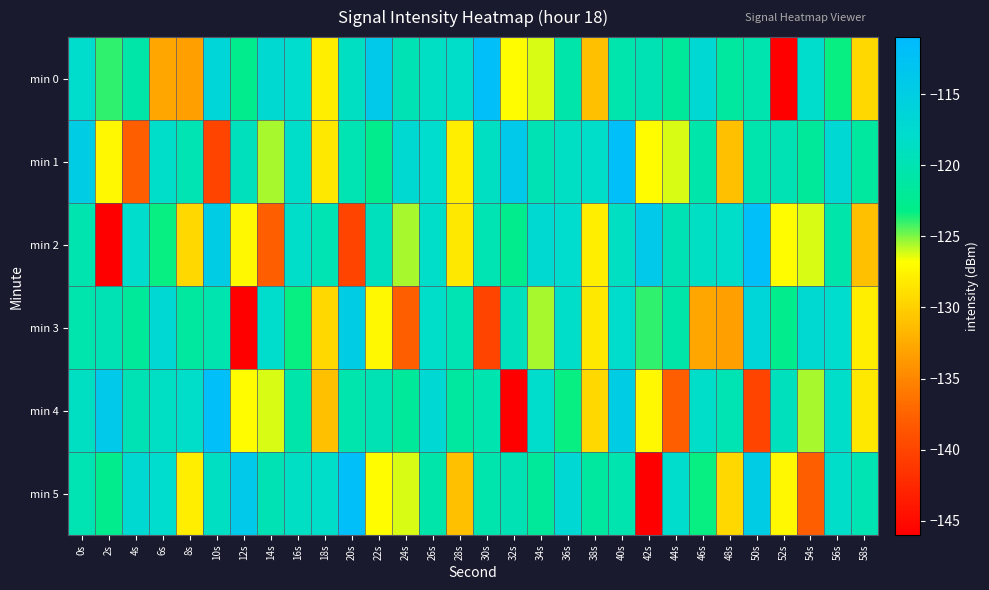

Reading right to left, list all the values displayed in this chart.

min 0: 58s=-129.4	56s=-123.3	54s=-118.0	52s=-146.0	50s=-120.3	48s=-121.4	46s=-117.0	44s=-121.8	42s=-119.9	40s=-120.3	38s=-131.0	36s=-120.6	34s=-126.2	32s=-126.9	30s=-111.8	28s=-118.4	26s=-118.7	24s=-119.8	22s=-114.1	20s=-118.8	18s=-127.9	16s=-117.9	14s=-117.2	12s=-122.8	10s=-116.5	8s=-133.2	6s=-132.8	4s=-120.8	2s=-123.9	0s=-118.1
min 1: 58s=-121.4	56s=-117.0	54s=-121.8	52s=-119.9	50s=-120.3	48s=-131.0	46s=-120.6	44s=-126.2	42s=-126.9	40s=-111.8	38s=-118.4	36s=-118.7	34s=-119.8	32s=-114.1	30s=-118.8	28s=-127.9	26s=-117.9	24s=-117.2	22s=-122.8	20s=-119.9	18s=-128.4	16s=-118.4	14s=-125.5	12s=-119.1	10s=-140.0	8s=-119.9	6s=-118.3	4s=-137.8	2s=-127.2	0s=-114.9
min 2: 58s=-131.0	56s=-120.6	54s=-126.2	52s=-126.9	50s=-111.8	48s=-118.4	46s=-118.7	44s=-119.8	42s=-114.1	40s=-118.8	38s=-127.9	36s=-117.9	34s=-117.2	32s=-122.8	30s=-119.9	28s=-128.4	26s=-118.4	24s=-125.5	22s=-119.1	20s=-140.0	18s=-119.9	16s=-118.3	14s=-137.8	12s=-127.2	10s=-114.9	8s=-129.4	6s=-123.3	4s=-118.0	2s=-146.0	0s=-120.3
min 3: 58s=-127.9	56s=-117.9	54s=-117.2	52s=-122.8	50s=-116.5	48s=-133.2	46s=-132.8	44s=-120.8	42s=-123.9	40s=-118.1	38s=-128.4	36s=-118.4	34s=-125.5	32s=-119.1	30s=-140.0	28s=-119.9	26s=-118.3	24s=-137.8	22s=-127.2	20s=-114.9	18s=-129.4	16s=-123.3	14s=-118.0	12s=-146.0	10s=-120.3	8s=-121.4	6s=-117.0	4s=-121.8	2s=-119.9	0s=-120.3
min 4: 58s=-128.4	56s=-118.4	54s=-125.5	52s=-119.1	50s=-140.0	48s=-119.9	46s=-118.3	44s=-137.8	42s=-127.2	40s=-114.9	38s=-129.4	36s=-123.3	34s=-118.0	32s=-146.0	30s=-120.3	28s=-121.4	26s=-117.0	24s=-121.8	22s=-119.9	20s=-120.3	18s=-131.0	16s=-120.6	14s=-126.2	12s=-126.9	10s=-111.8	8s=-118.4	6s=-118.7	4s=-119.8	2s=-114.1	0s=-118.8
min 5: 58s=-119.9	56s=-118.3	54s=-137.8	52s=-127.2	50s=-114.9	48s=-129.4	46s=-123.3	44s=-118.0	42s=-146.0	40s=-120.3	38s=-121.4	36s=-117.0	34s=-121.8	32s=-119.9	30s=-120.3	28s=-131.0	26s=-120.6	24s=-126.2	22s=-126.9	20s=-111.8	18s=-118.4	16s=-118.7	14s=-119.8	12s=-114.1	10s=-118.8	8s=-127.9	6s=-117.9	4s=-117.2	2s=-122.8	0s=-119.9